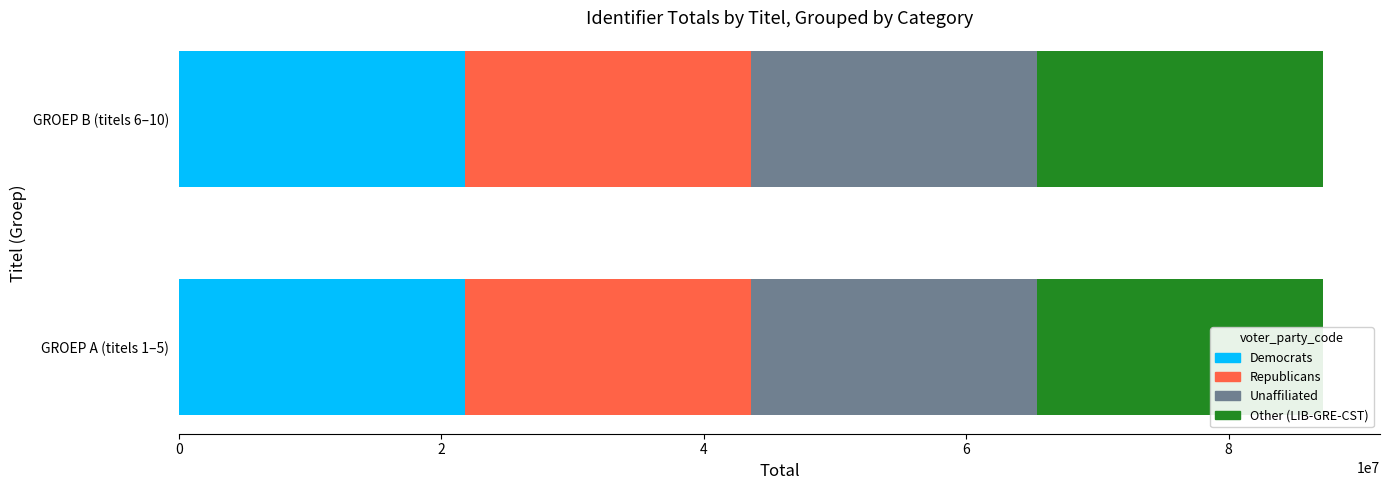

The value of Democrats at GROEP B (titels 6–10) is 21793090. True or false?

True